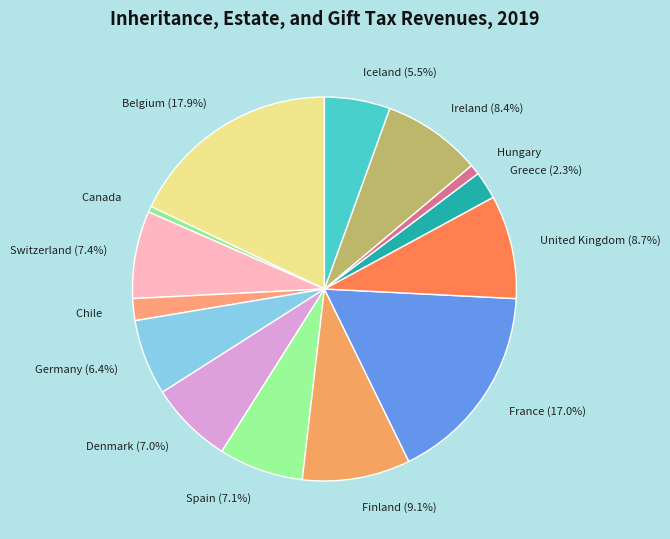

To the nearest percent, what portion does Belgium represent?

18%